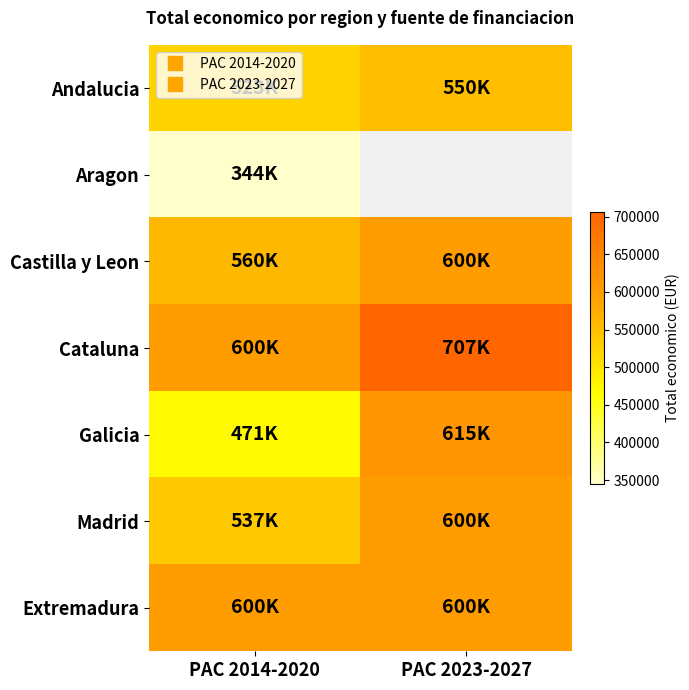

The Galicia series shows 192037.9 at PAC 2014-2020. True or false?

False